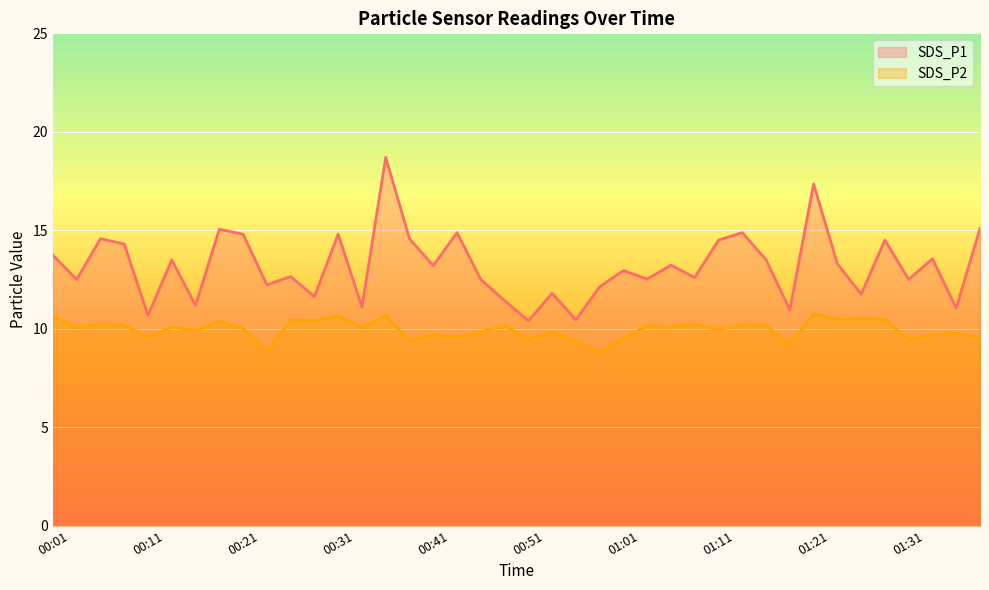

How many values in the SDS_P1 series exceed 13?

20